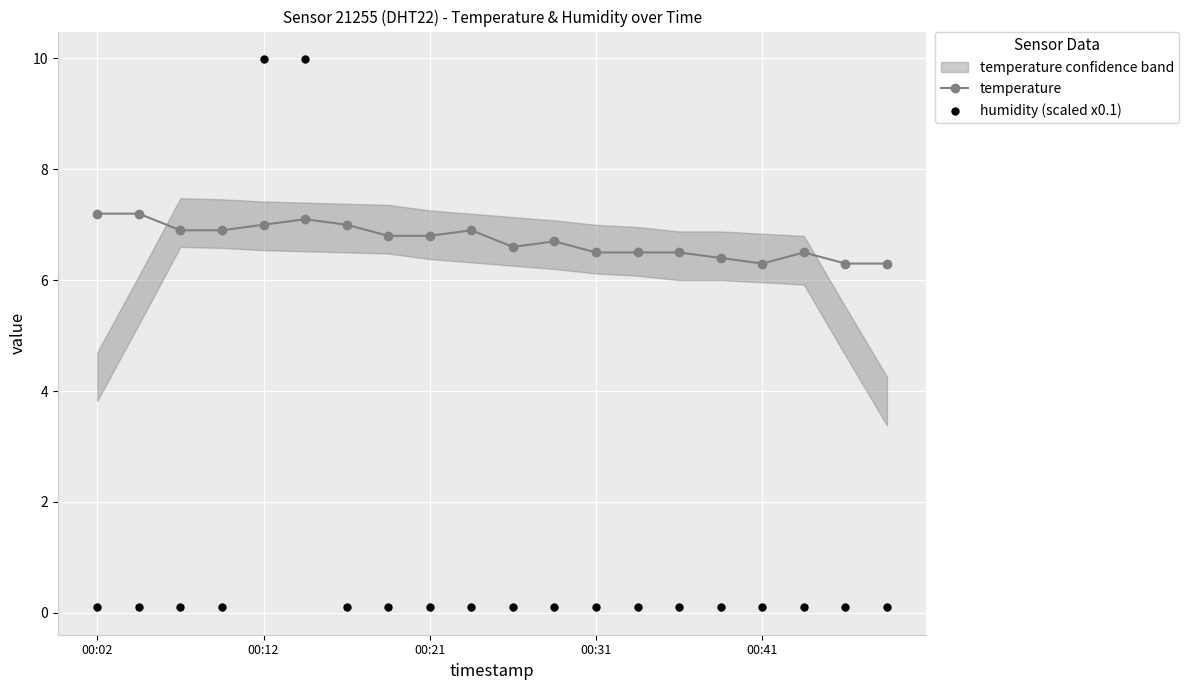

Which series has the widest spread of Y values?

humidity (scaled x0.1)